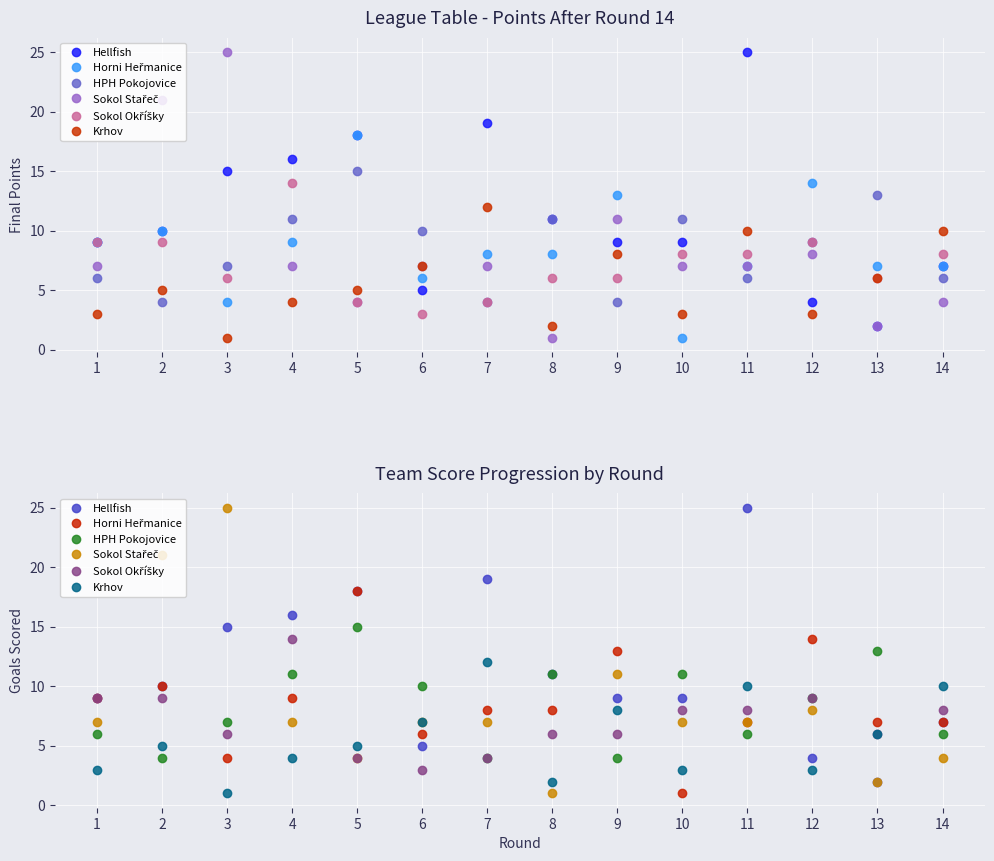

True or false: Sokol Okříšky has more than 1 points higher than both neighbors.

True